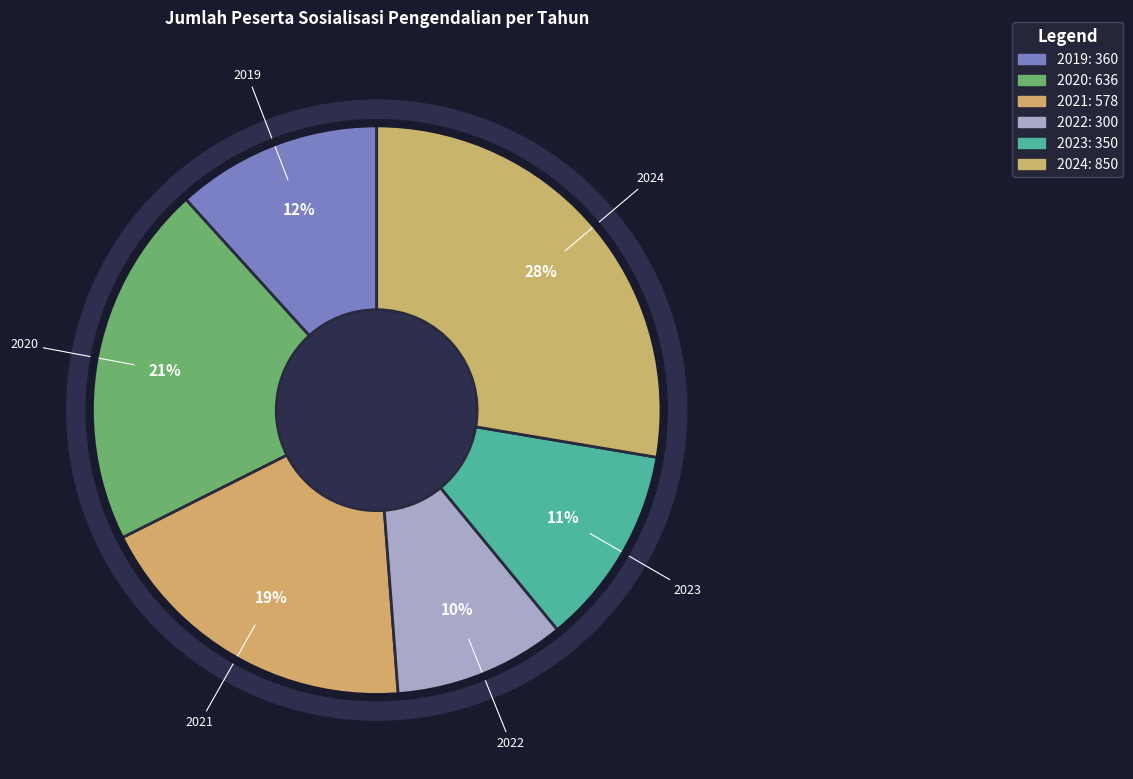

To the nearest percent, what portion does 2023 represent?

11%